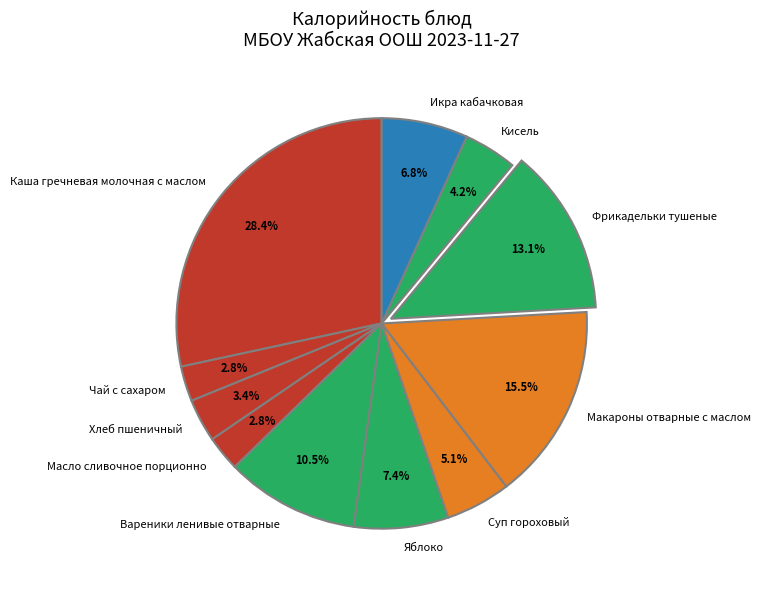

To the nearest percent, what is the combined percentage of Фрикадельки тушеные and Каша гречневая молочная с маслом?

42%